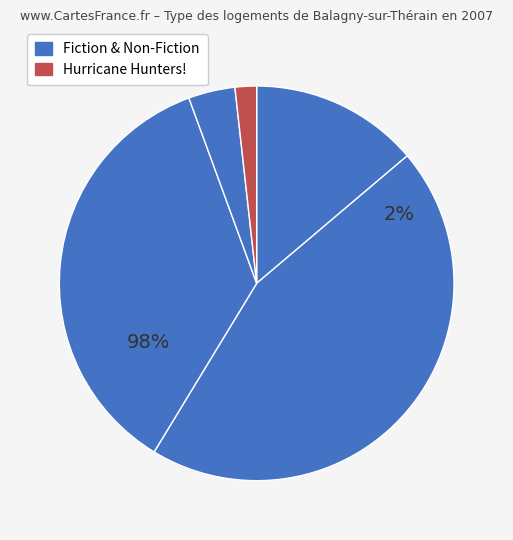

Count the number of slices in the pie.

5